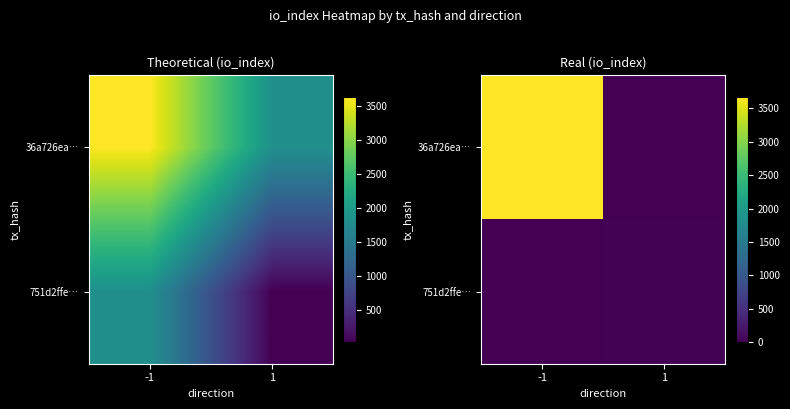

How many categories are shown in the chart?

2